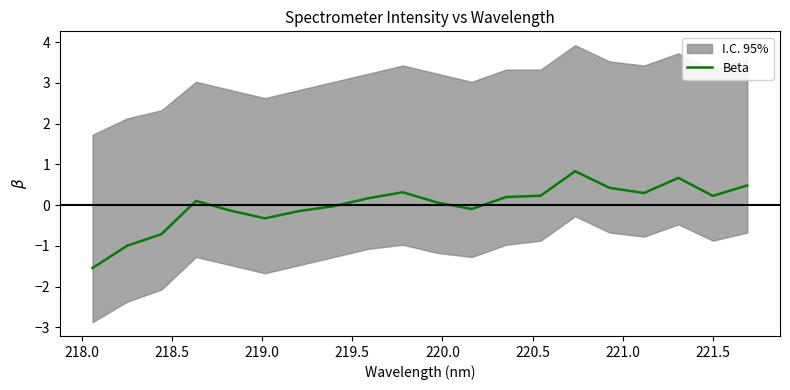

What is the minimum value for Beta?

-1.5